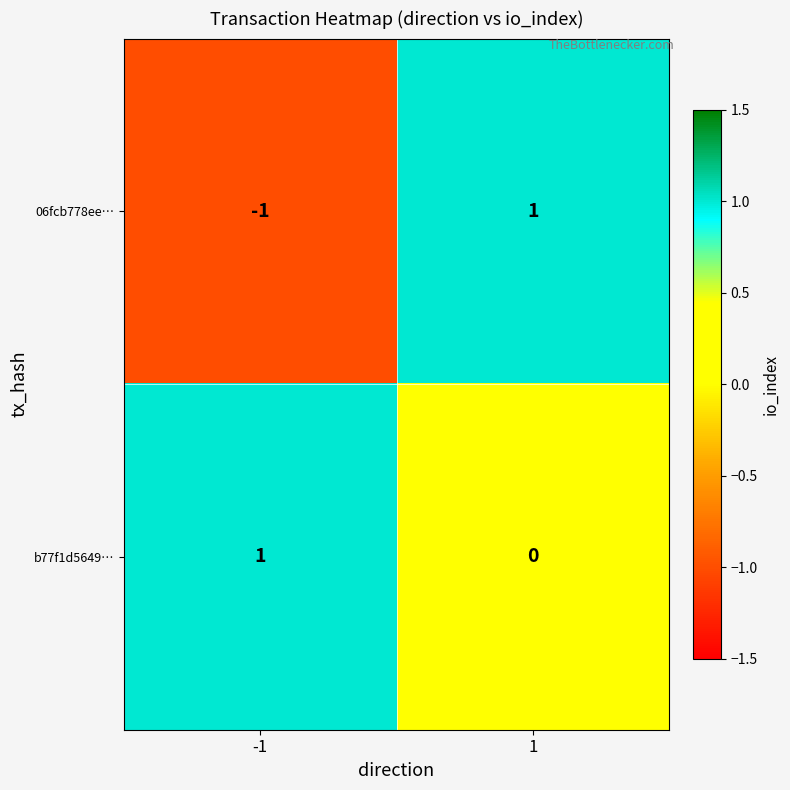

Which series has the widest spread of values?

06fcb778ee…